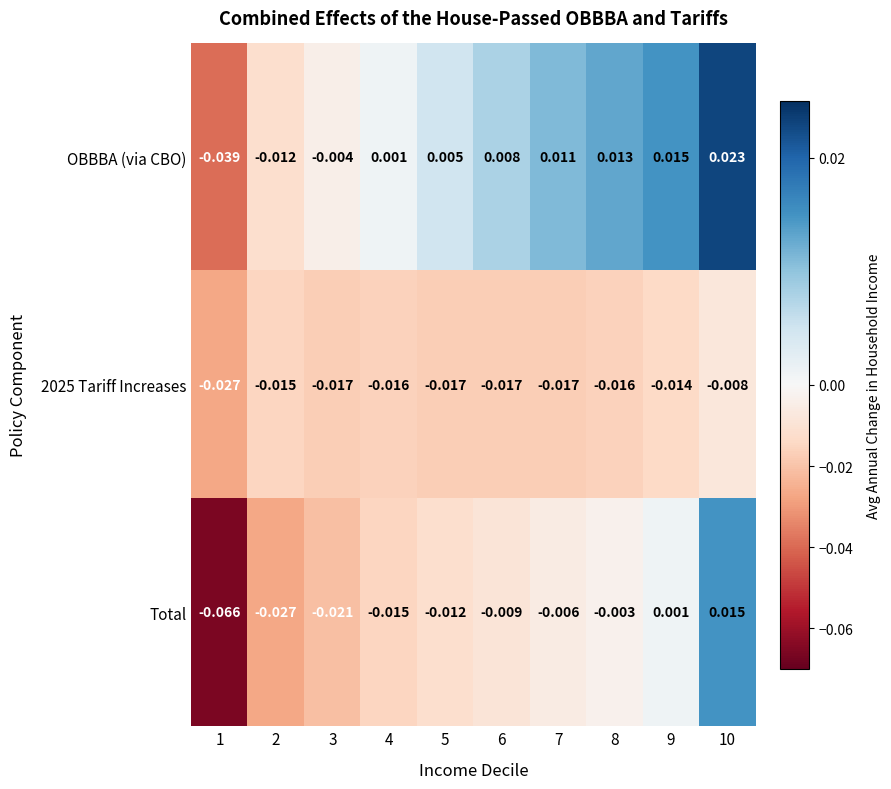

Which series has the widest spread of values?

Total